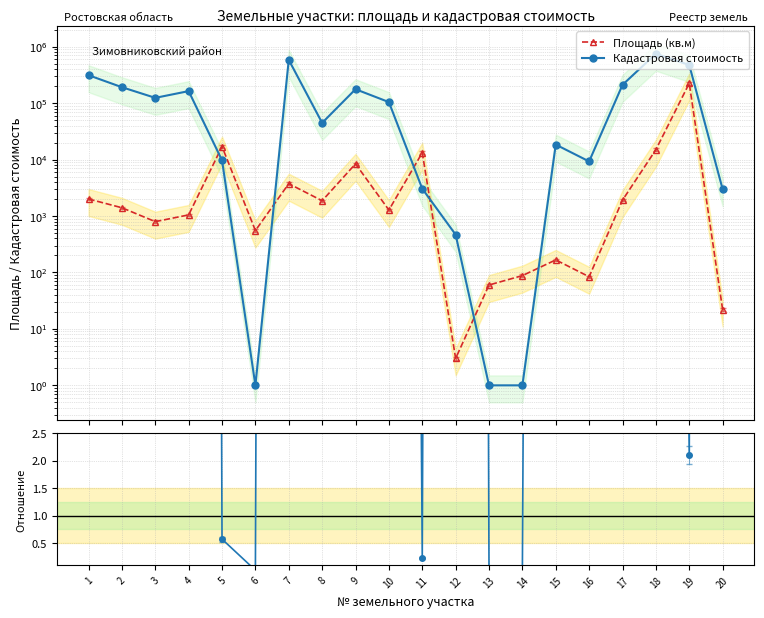

The value of Площадь (кв.м) at 18 is 23792.4. True or false?

False